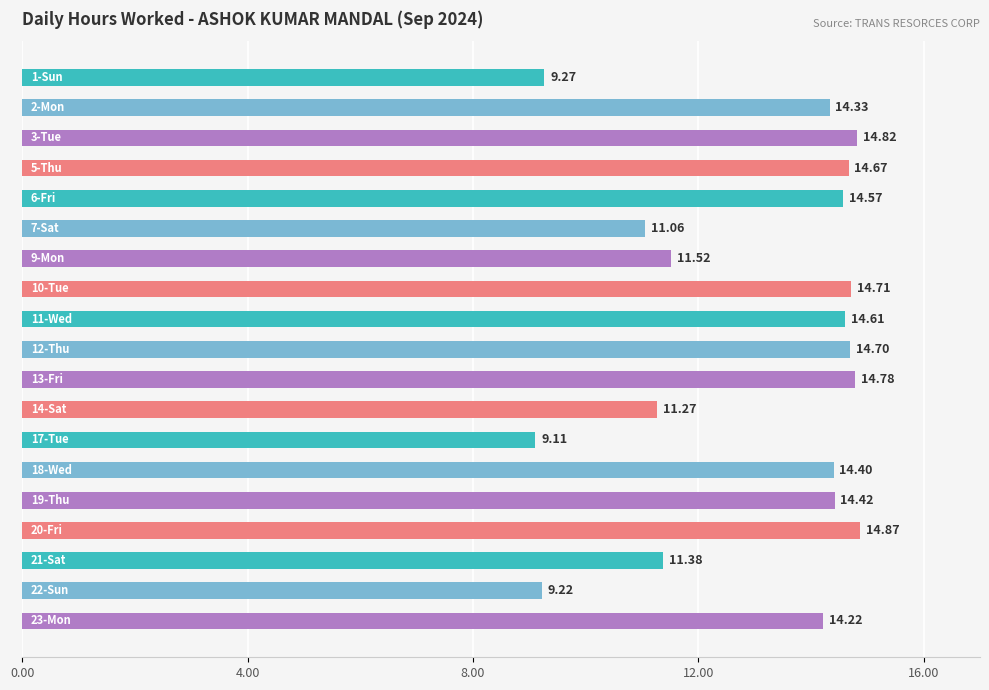

What is the sum of all values?

247.9